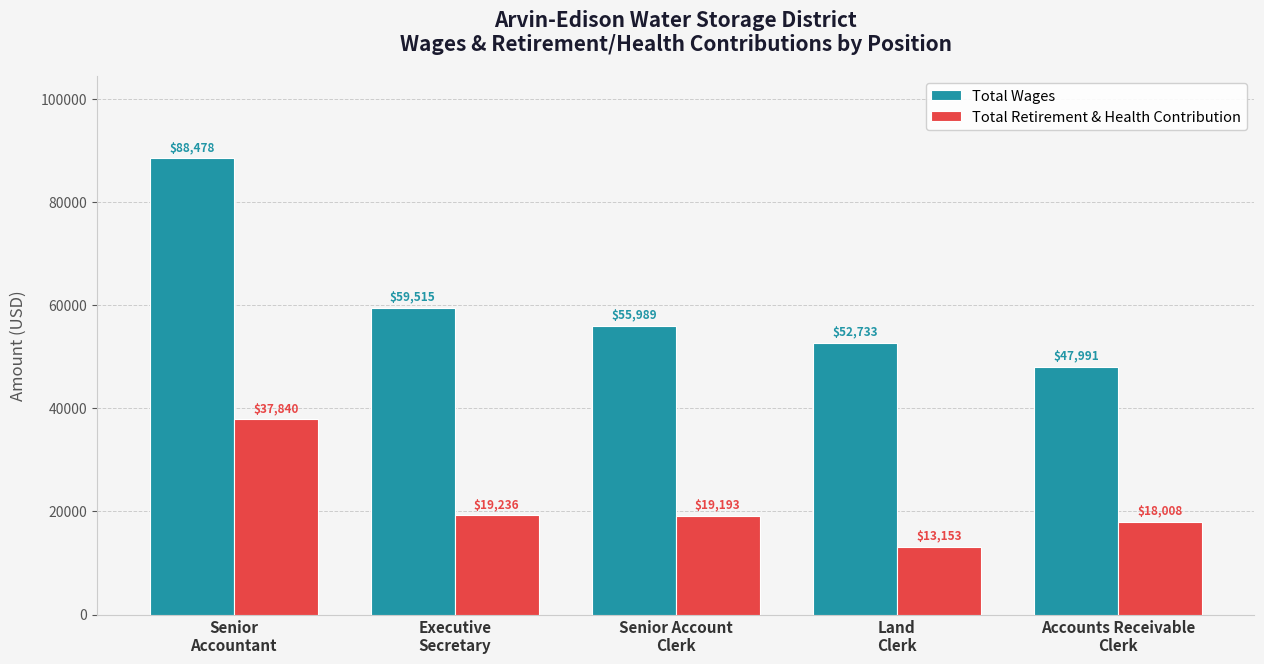

List the series in order of their peak value, highest first.

Total Wages, Total Retirement & Health Contribution